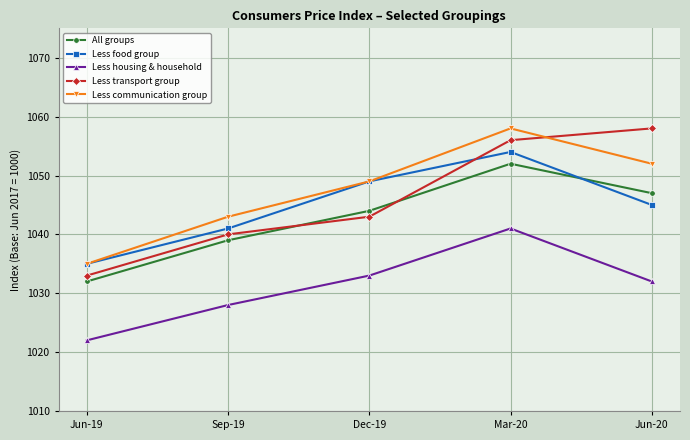

Rank the categories by Less transport group value from lowest to highest.

Jun-19, Sep-19, Dec-19, Mar-20, Jun-20